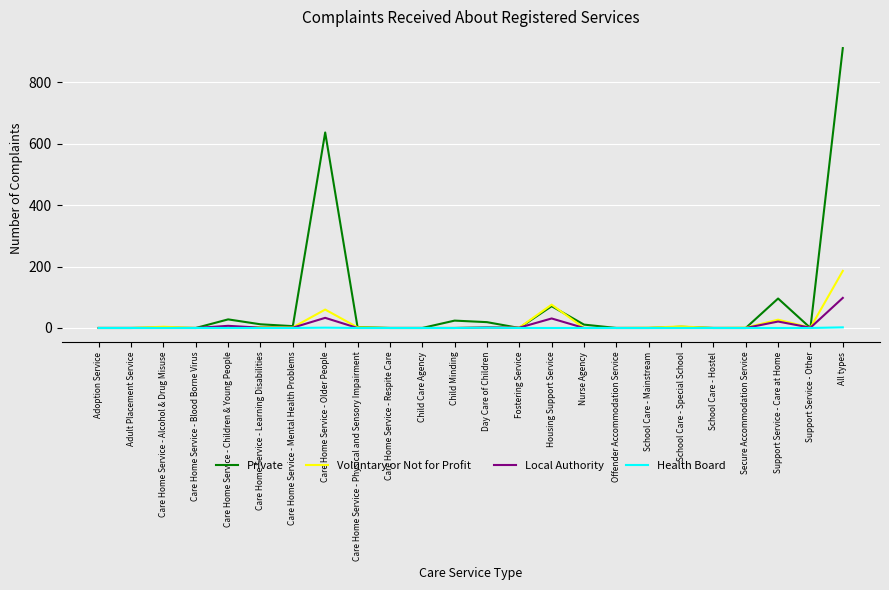

Which series has the largest range (max minus min)?

Private